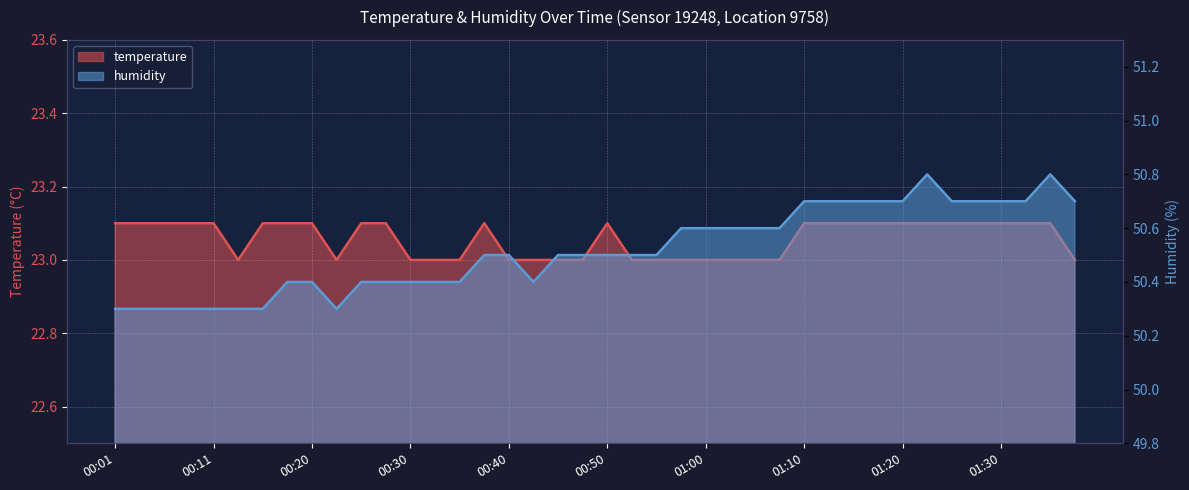

How many interior local valleys does the humidity series have?

2